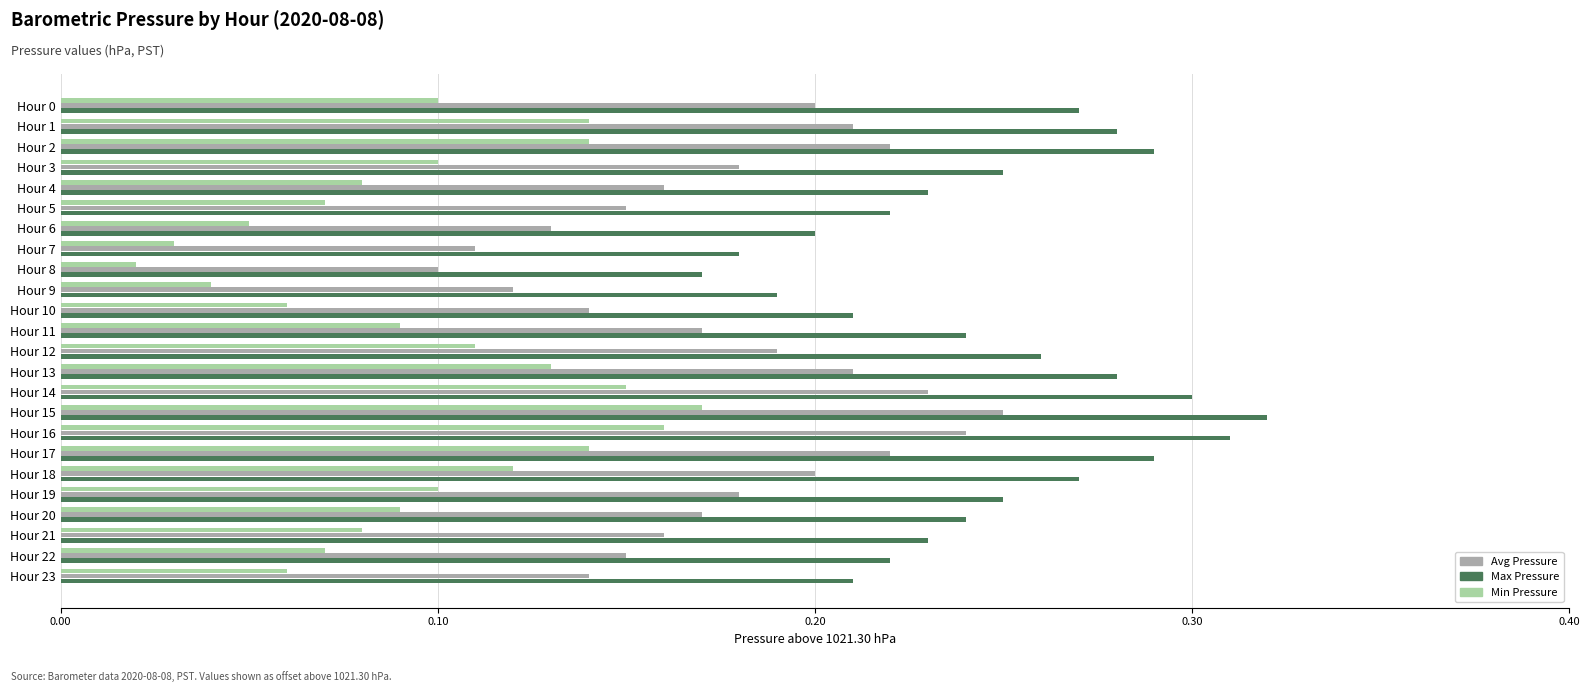

Which series has the largest total across all categories?

Max Pressure